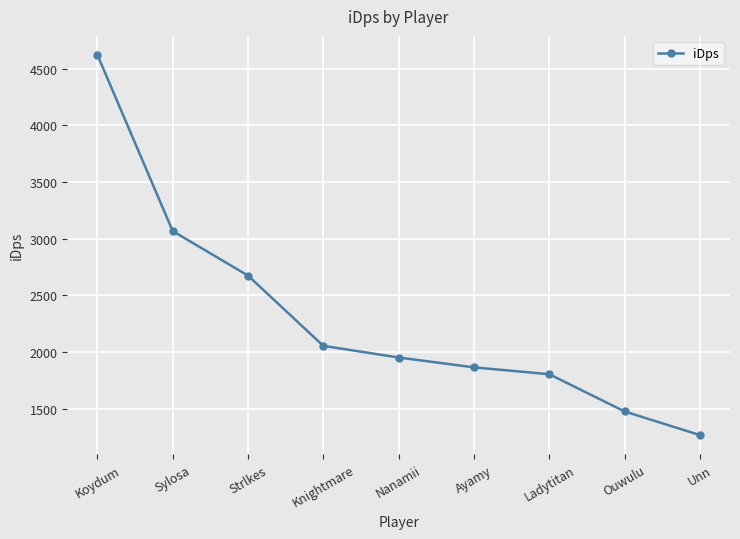

At which label does the data first exceed 1952?

Koydum